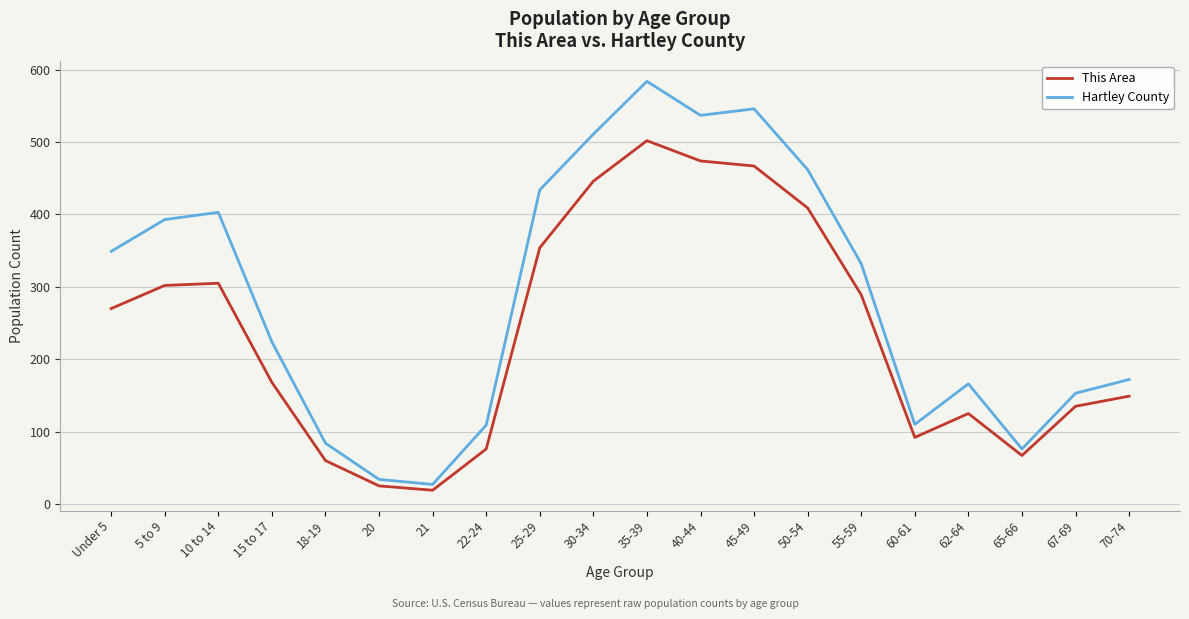

At which label is This Area closest to 260?

Under 5